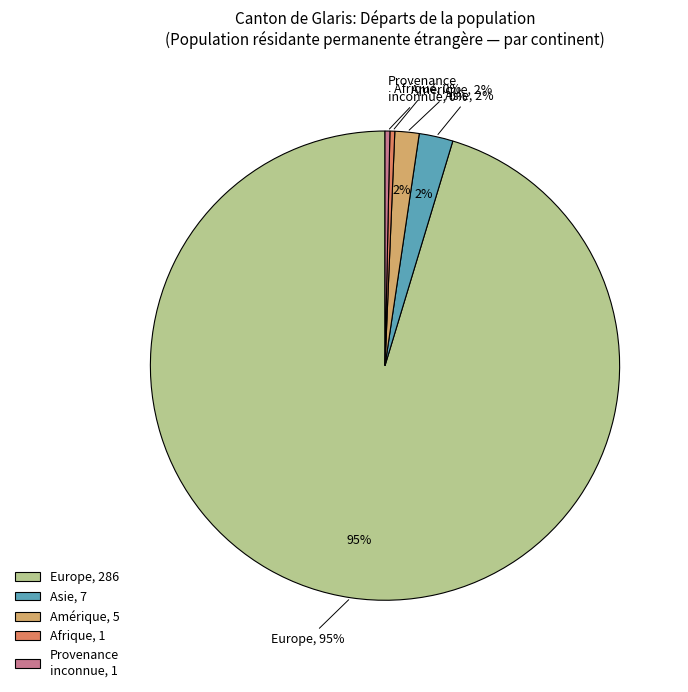

Which has a higher value, Amérique or Afrique?

Amérique